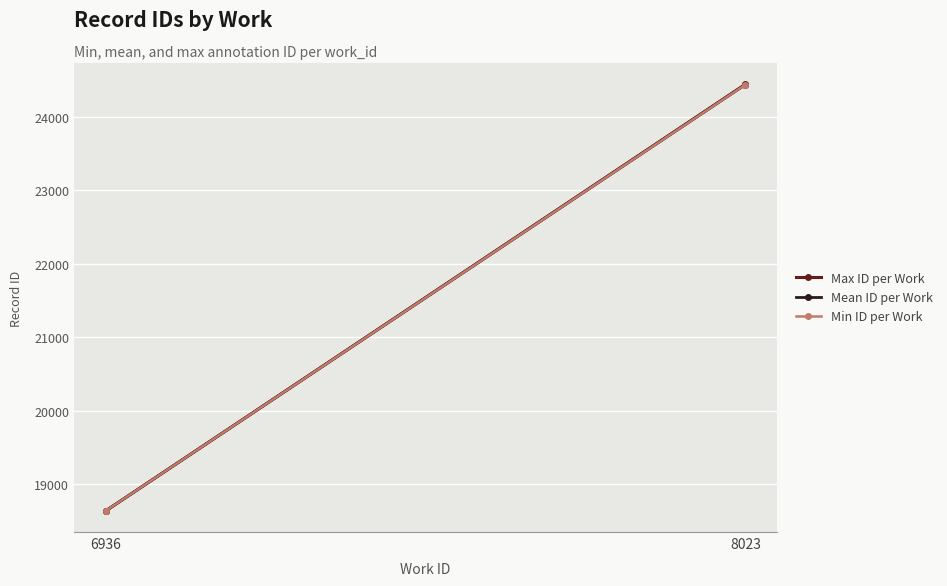

What is the maximum value for Max ID per Work?

24440.0